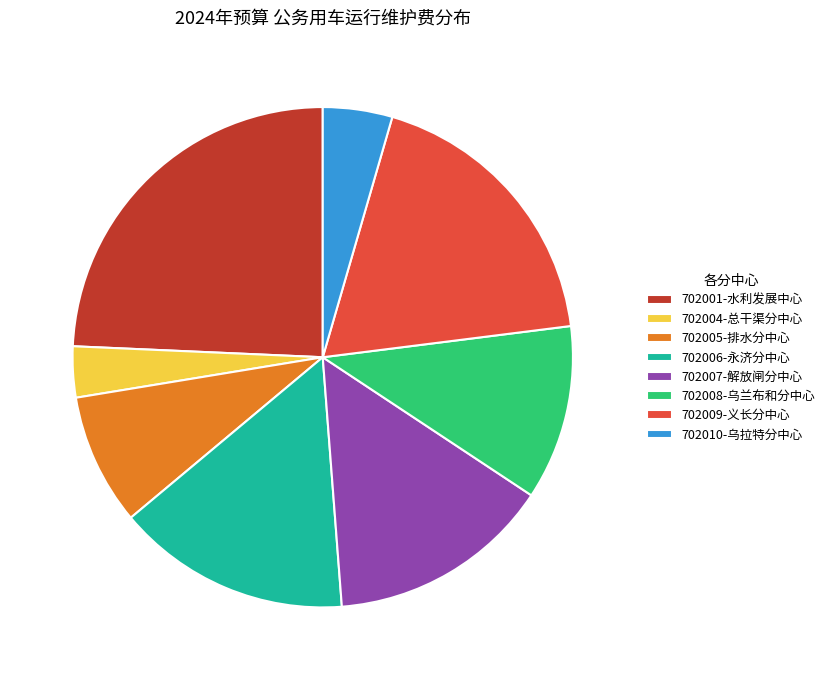

Between 702010-乌拉特分中心 and 702001-水利发展中心, which is larger?

702001-水利发展中心